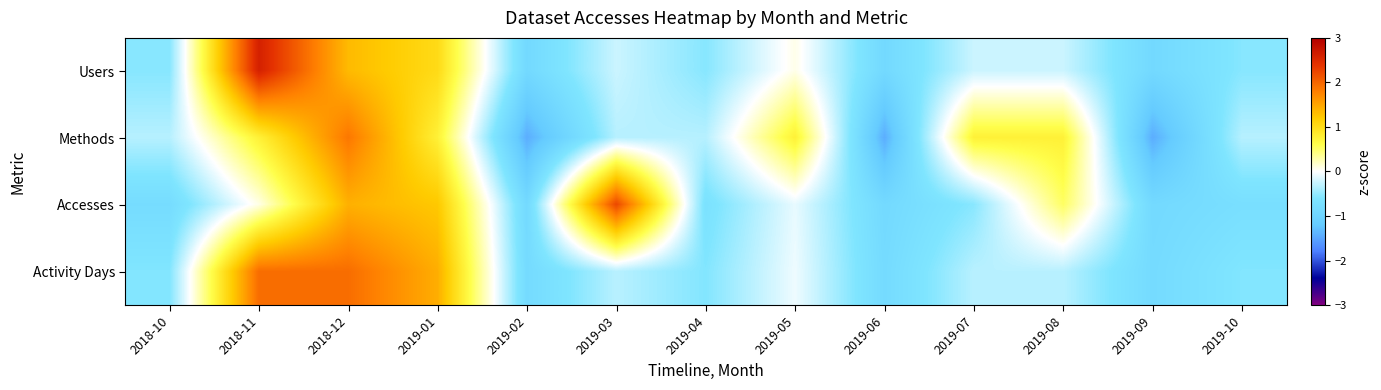

What is the total value across all series at 2018-10?

-2.3